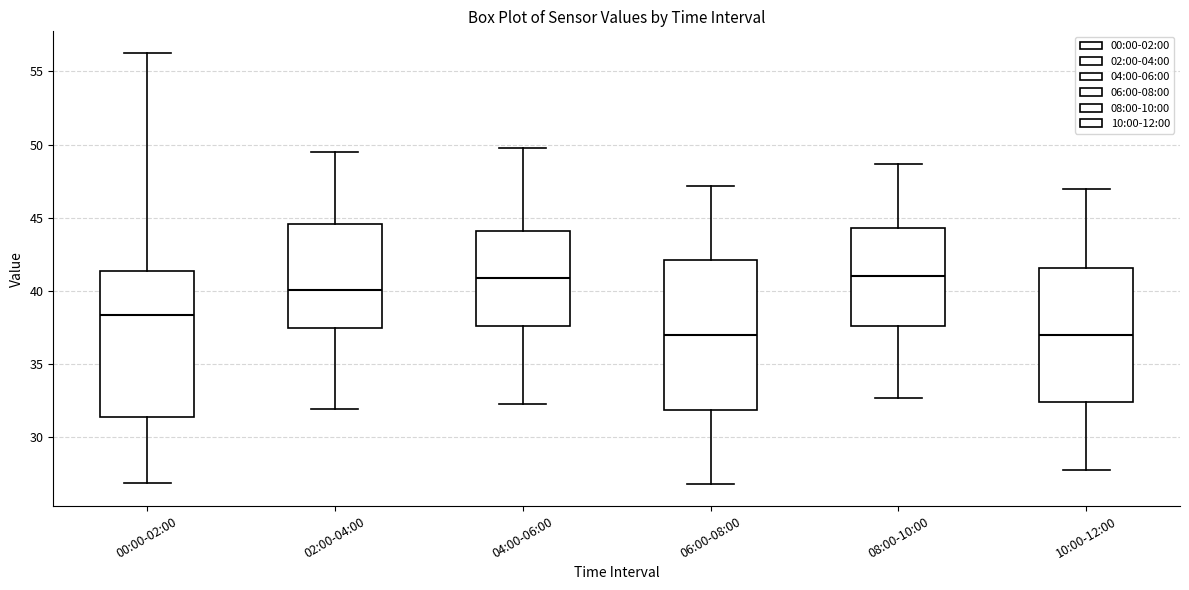

Reading left to right, transcribe this box plot: for each box, give where its median line is, the range the box spans, and where its two whiskers end, as read against the y-axis. The values are not printed on the chart, so give them approximately, as read against the axis.

00:00-02:00: median 38.5, box 31.5 to 41.5, whiskers 27.0 to 56.5
02:00-04:00: median 40.0, box 37.5 to 44.5, whiskers 32.0 to 49.5
04:00-06:00: median 41.0, box 37.5 to 44.0, whiskers 32.5 to 50.0
06:00-08:00: median 37.0, box 32.0 to 42.0, whiskers 27.0 to 47.0
08:00-10:00: median 41.0, box 37.5 to 44.5, whiskers 32.5 to 48.5
10:00-12:00: median 37.0, box 32.5 to 41.5, whiskers 28.0 to 47.0